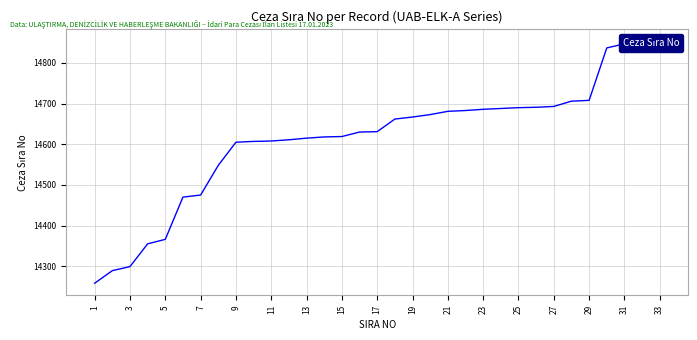

At which label does the data first exceed 14631?

17